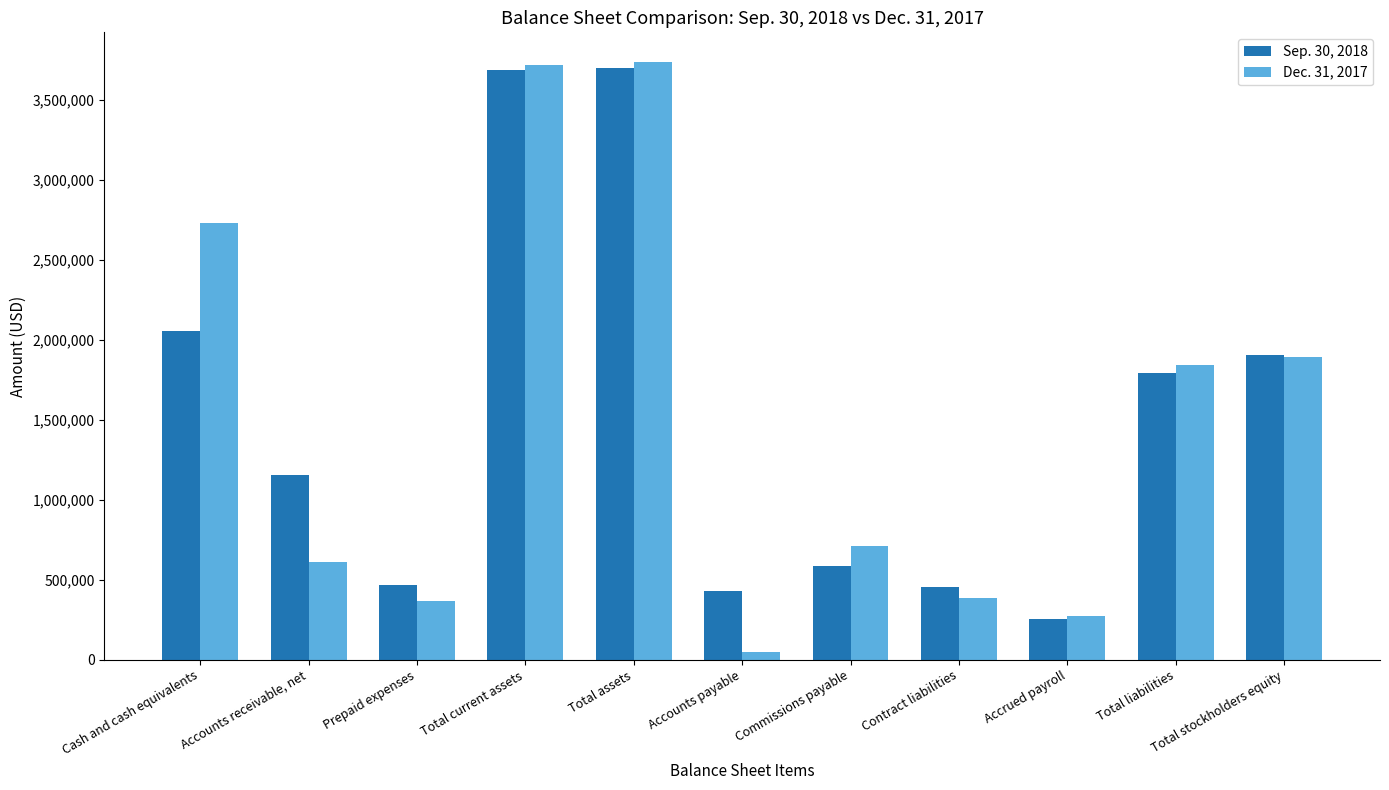

Which label corresponds to the smallest value in the chart?

Accounts payable